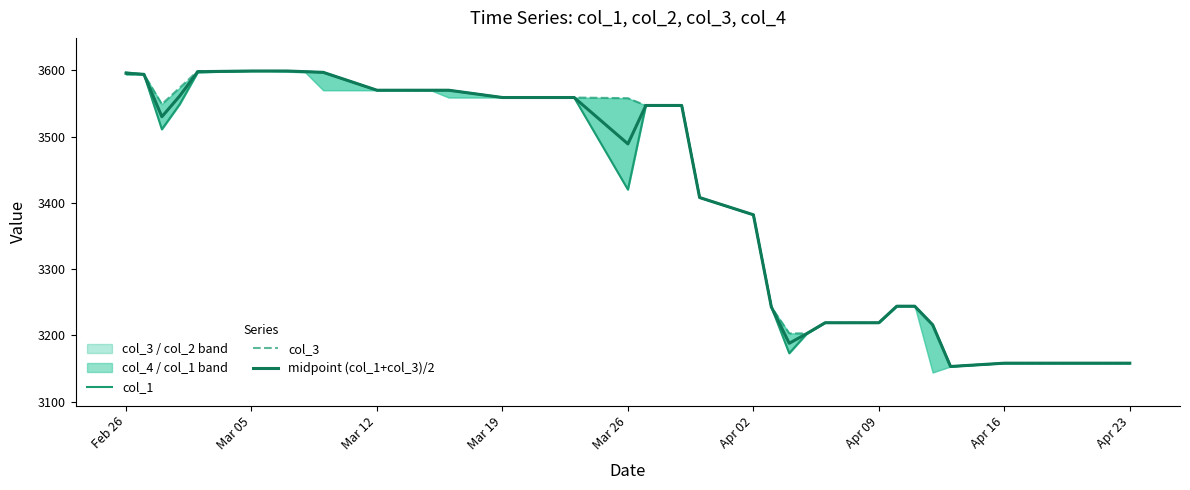

What is the lowest value of the midpoint (col_1+col_3)/2 series?

3153.0